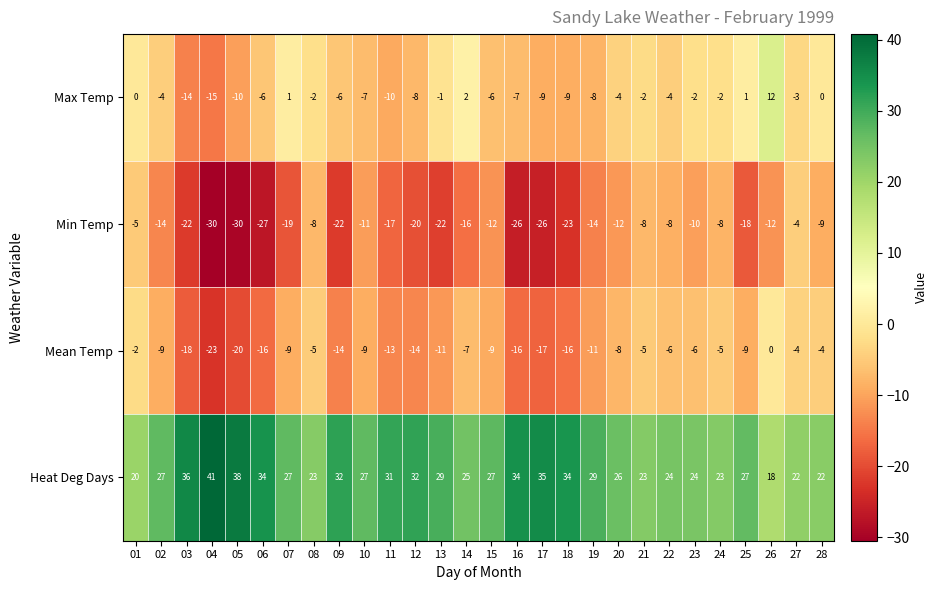

What is the total value across all series at 14?

4